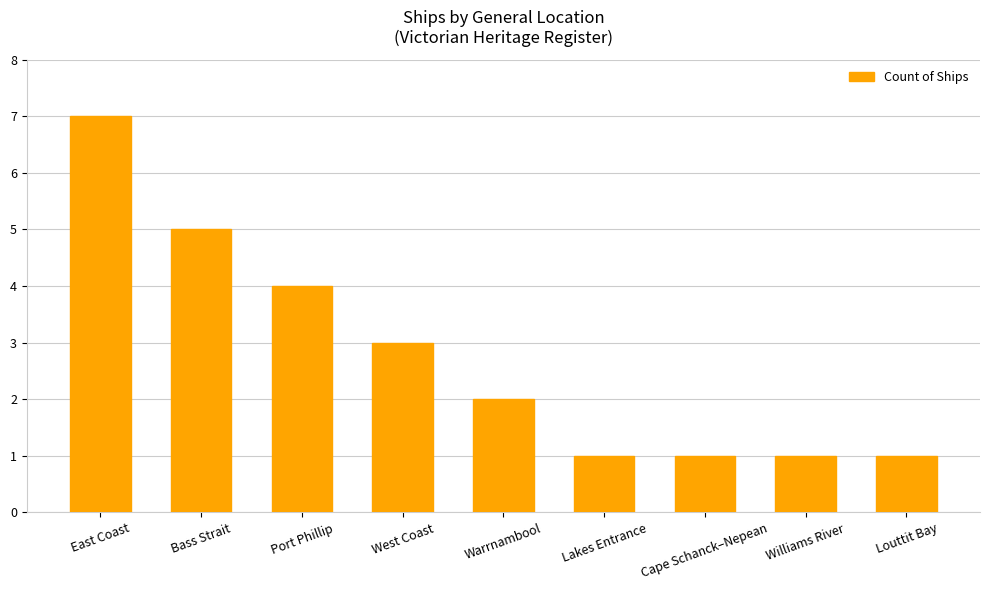

How many data points does each series have?

9